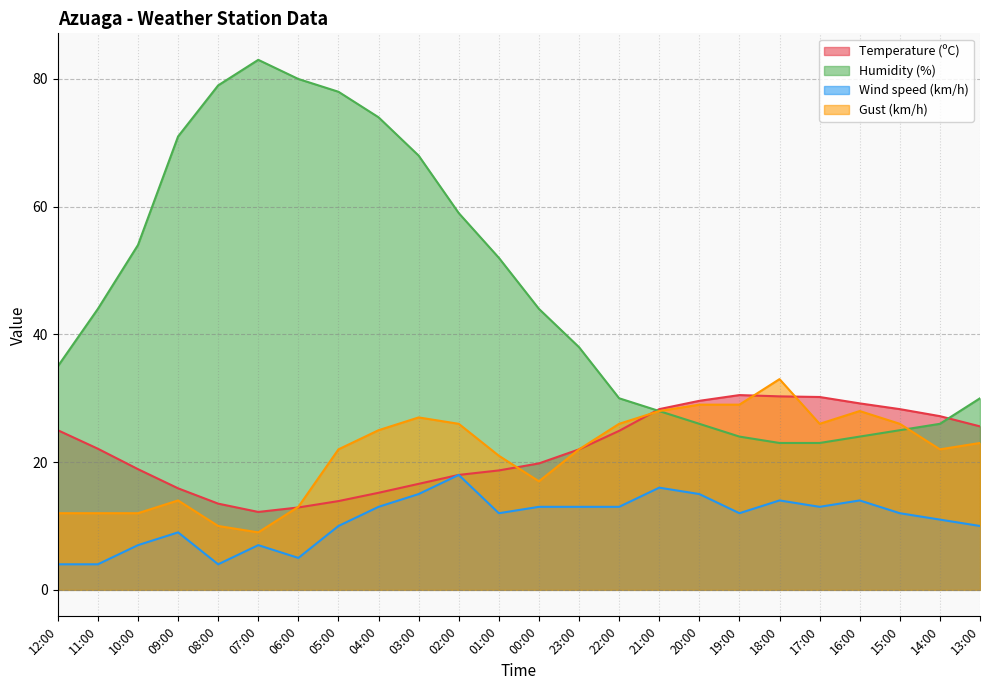

At how many categories does at least one series exceed 70?

6